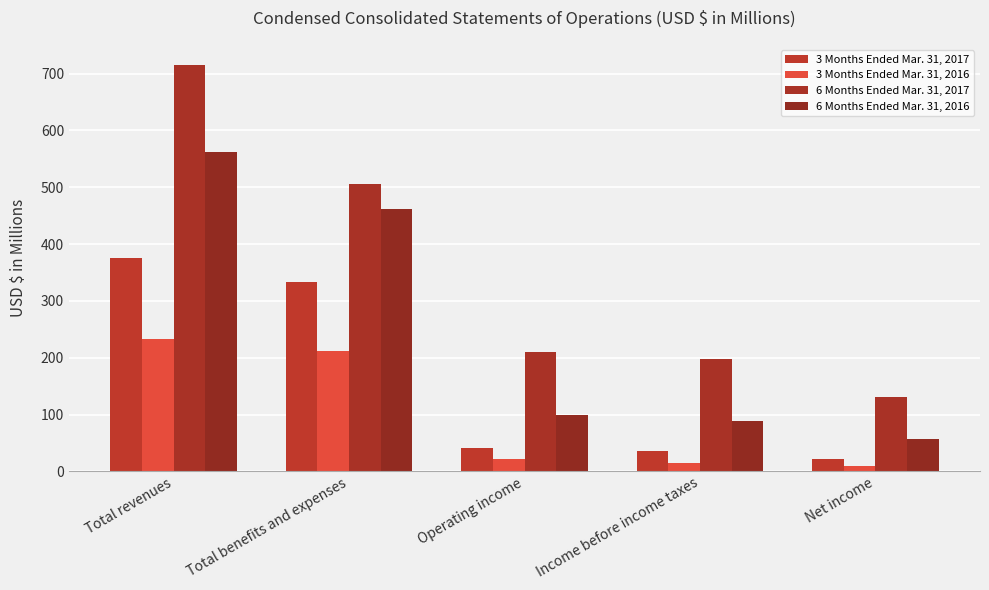

How many bars are there in each group?

4